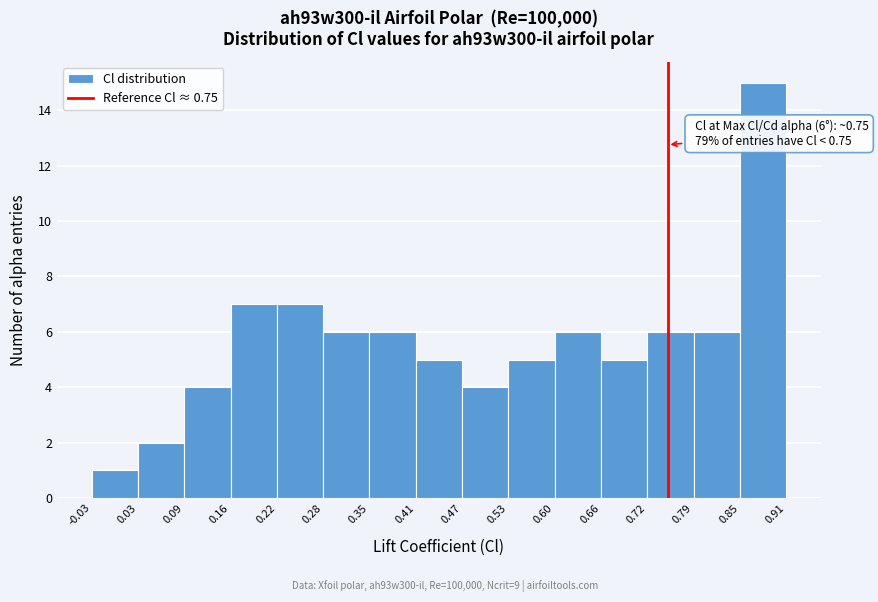

Which range on the x-axis has the tallest bar?

0.85 to 0.91